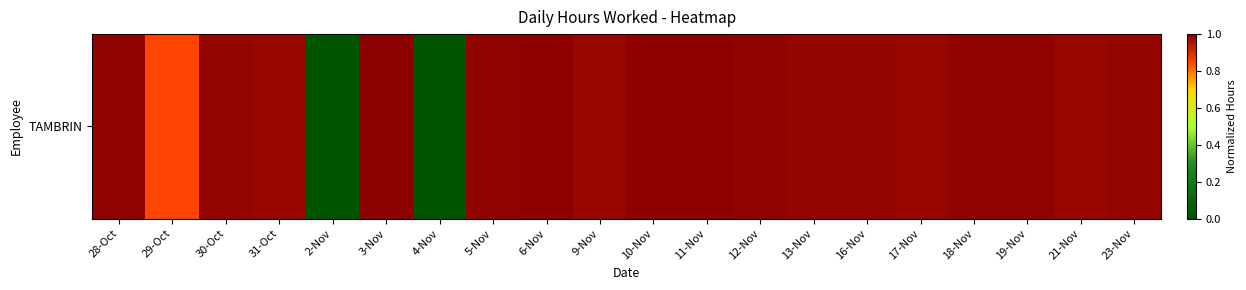

Which label corresponds to the largest value in the chart?

3-Nov